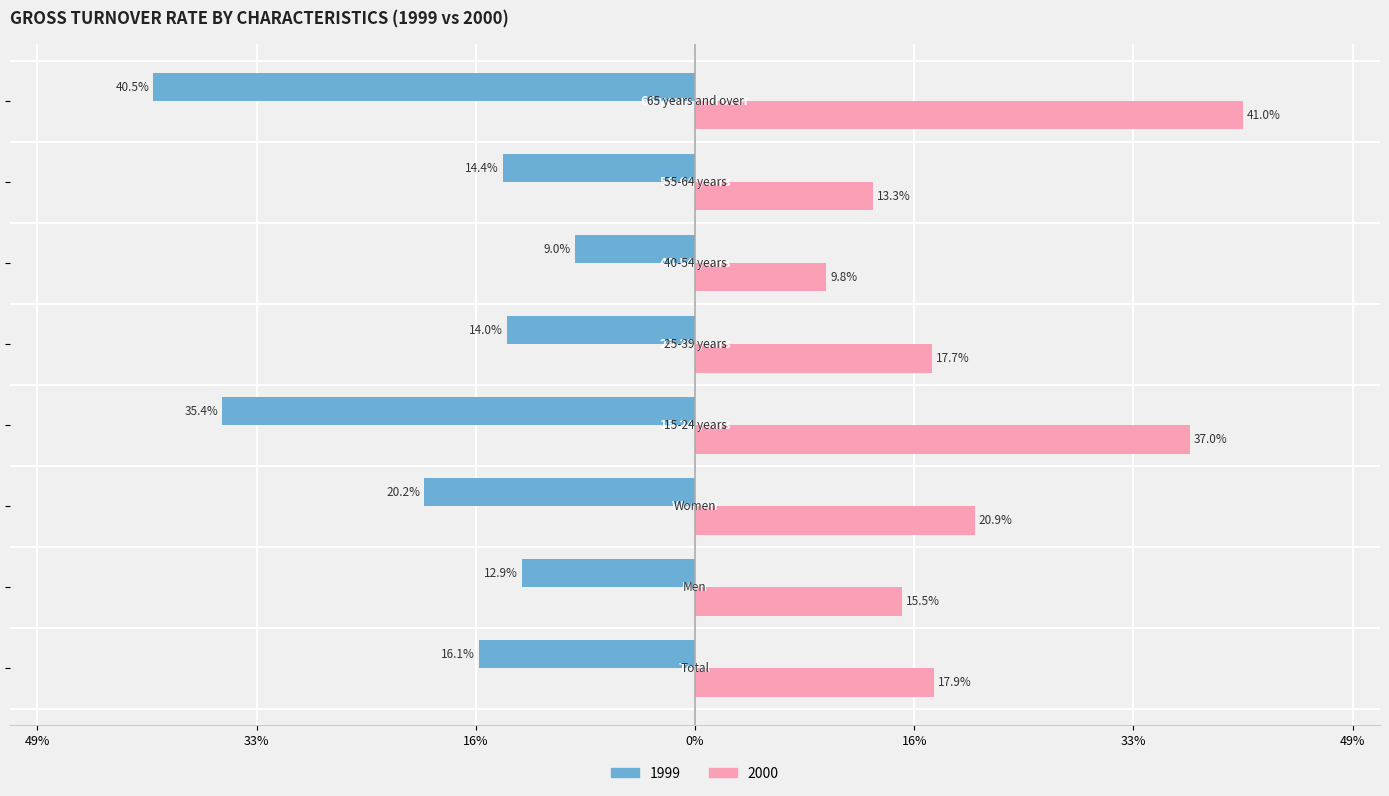

Rank the series by their average value, from lowest to highest.

1999, 2000